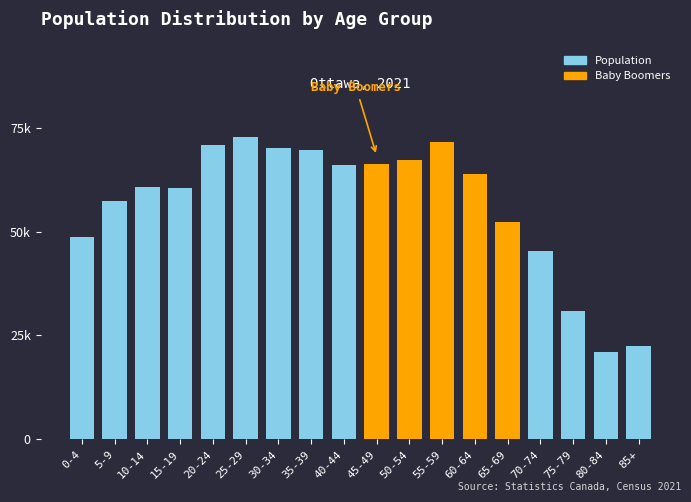

Are the bars horizontal?

No